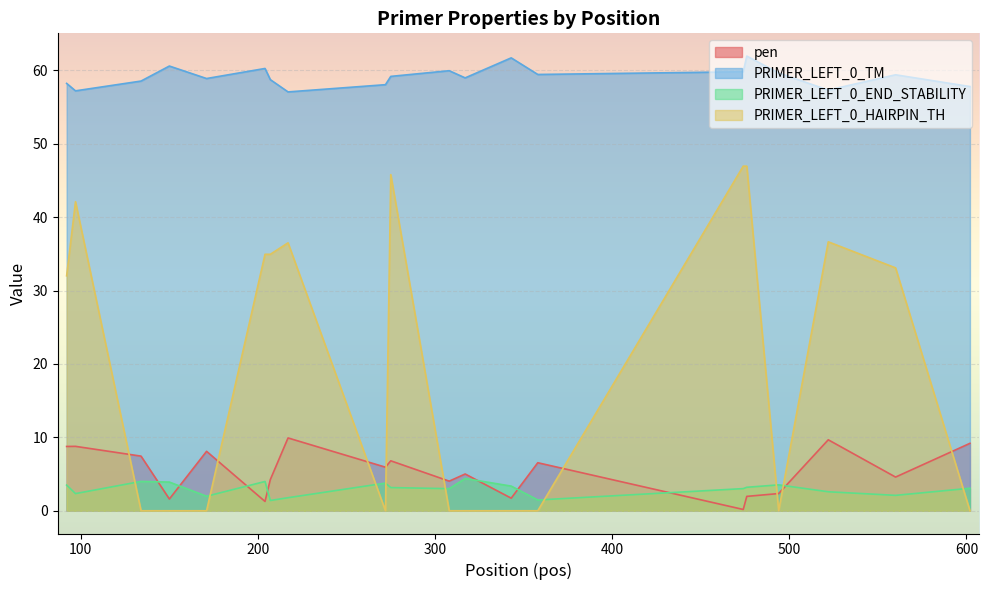

What is the greatest value displayed?

62.0